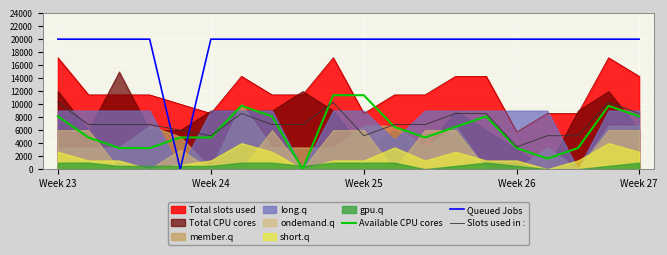

What is the average value of the Available CPU cores series?

6093.8